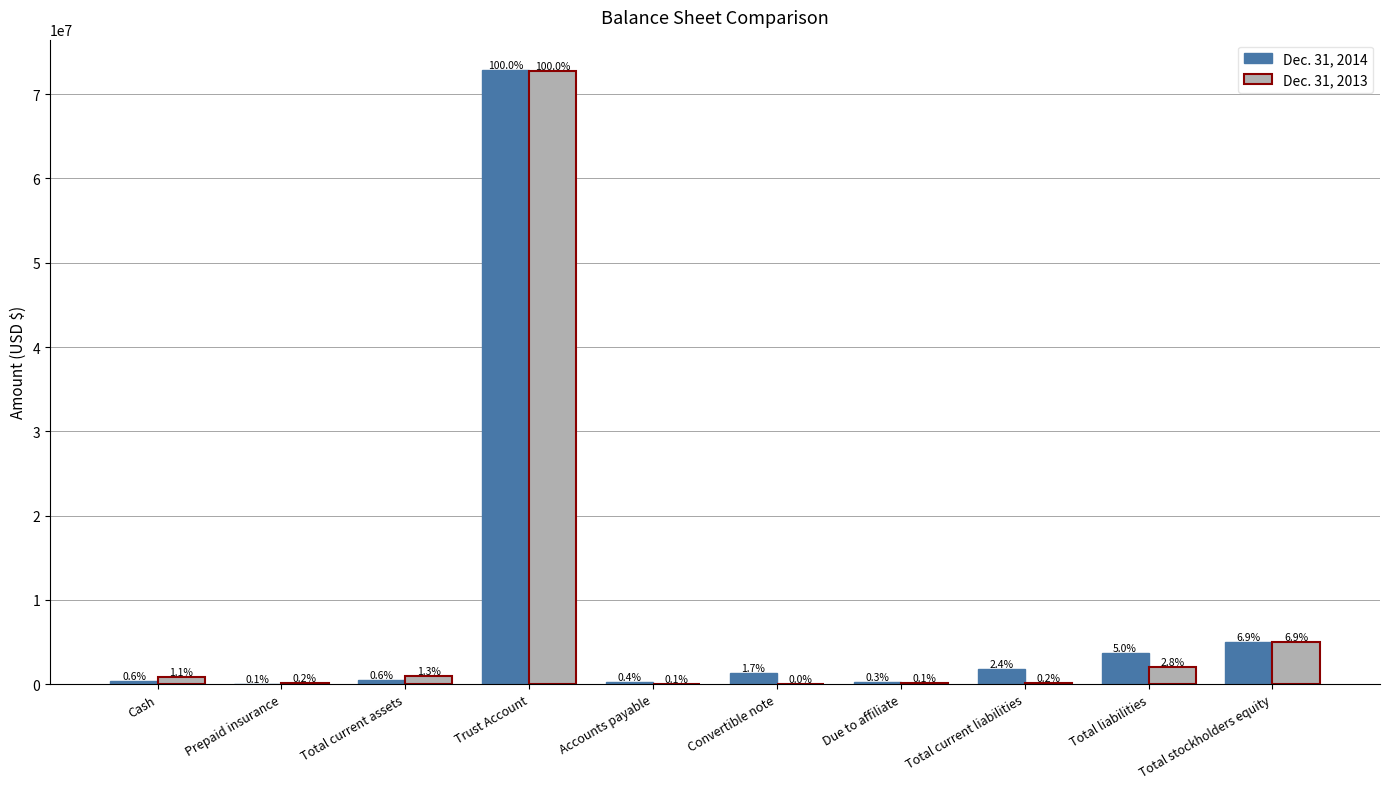

At which category is the sum across all series the highest?

Trust Account